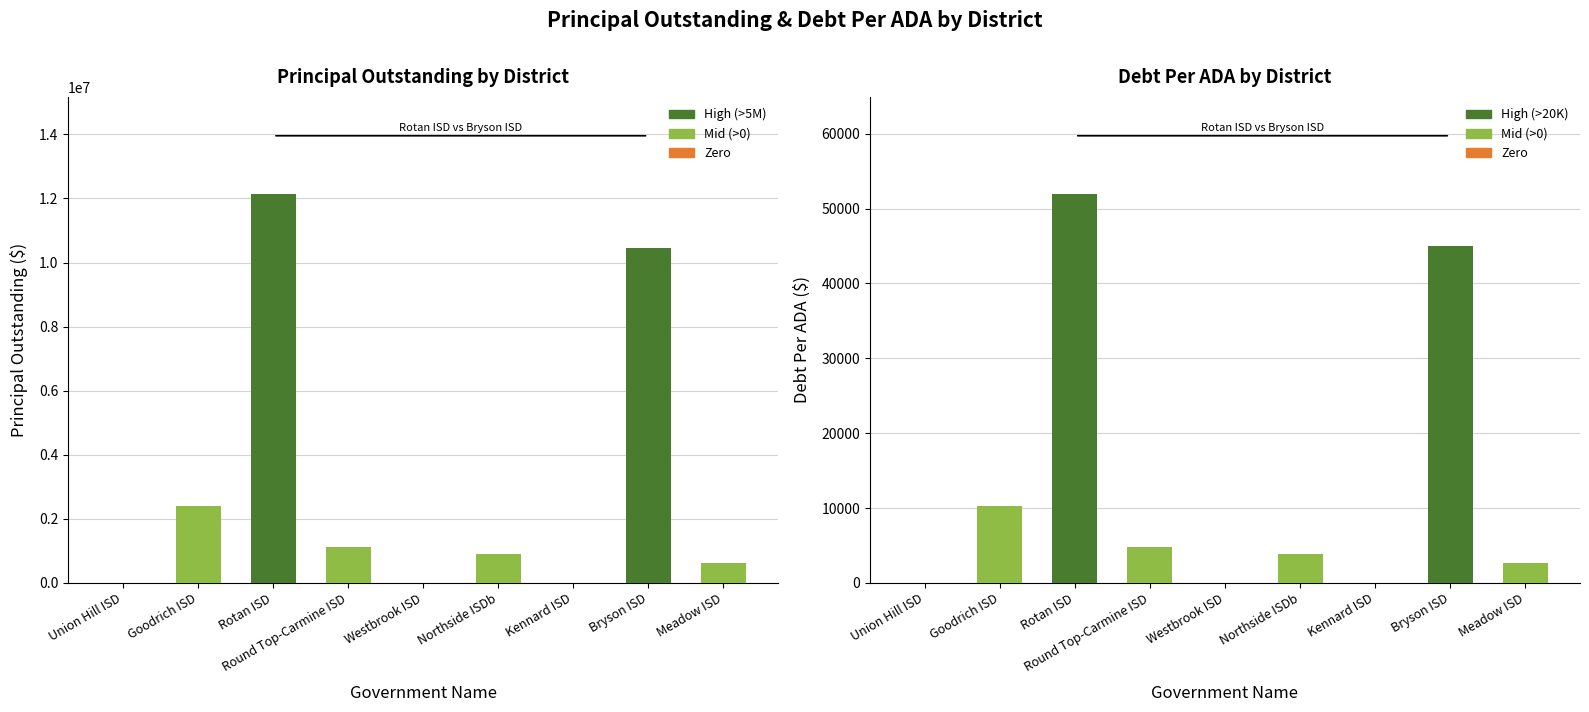

What is the difference between the maximum and minimum values in the PrincipalOutstanding series?

12135000.0